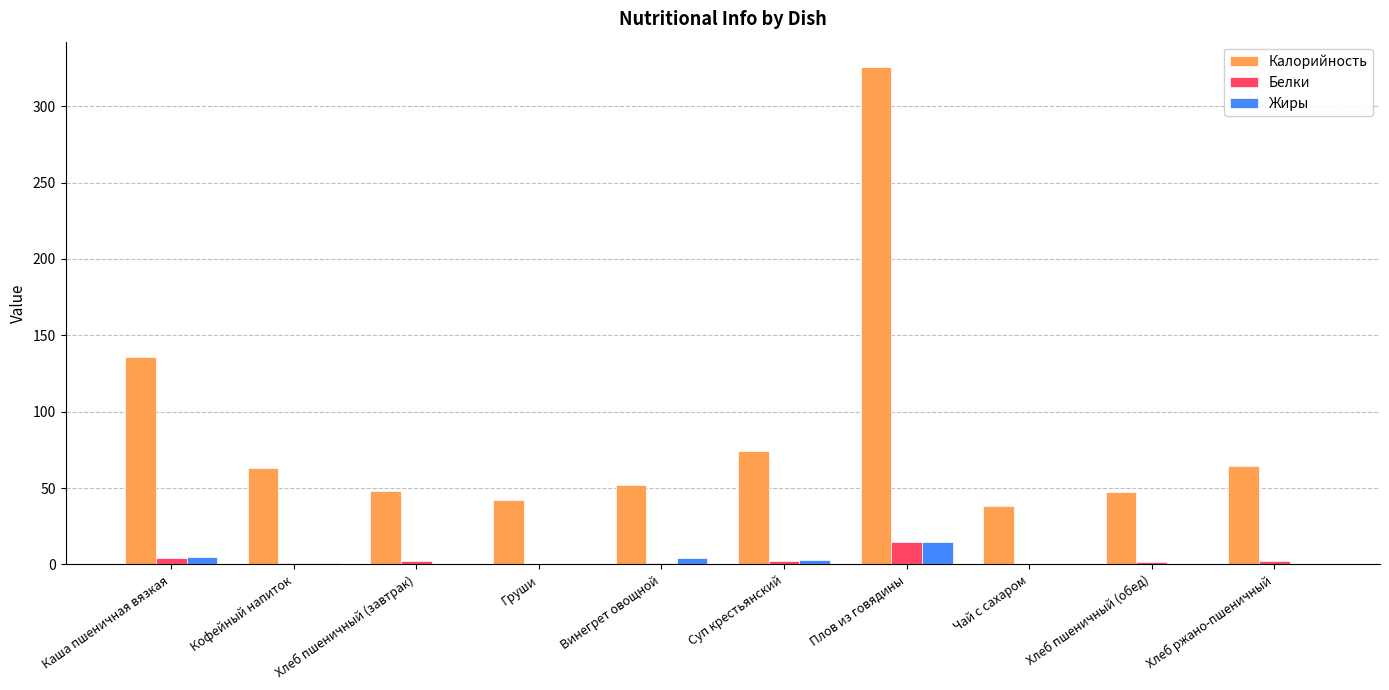

At which label does Жиры reach its peak?

Плов из говядины